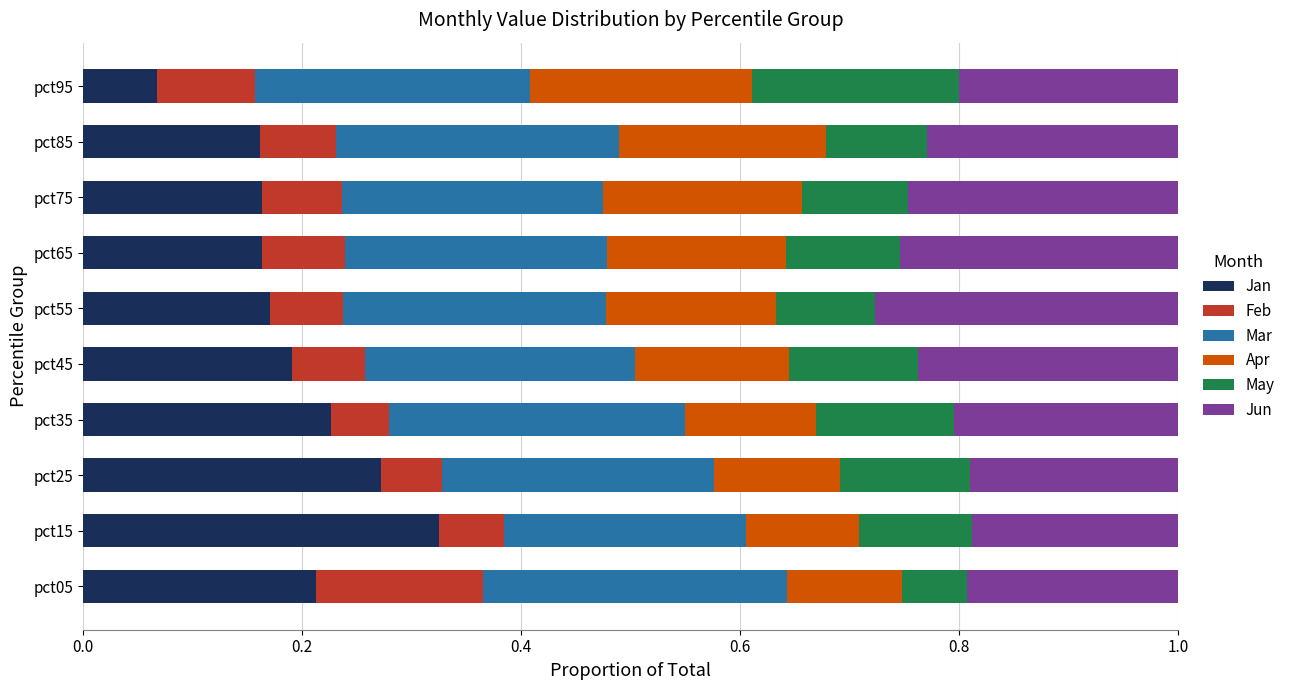

At which label is Jan closest to 0?

pct95